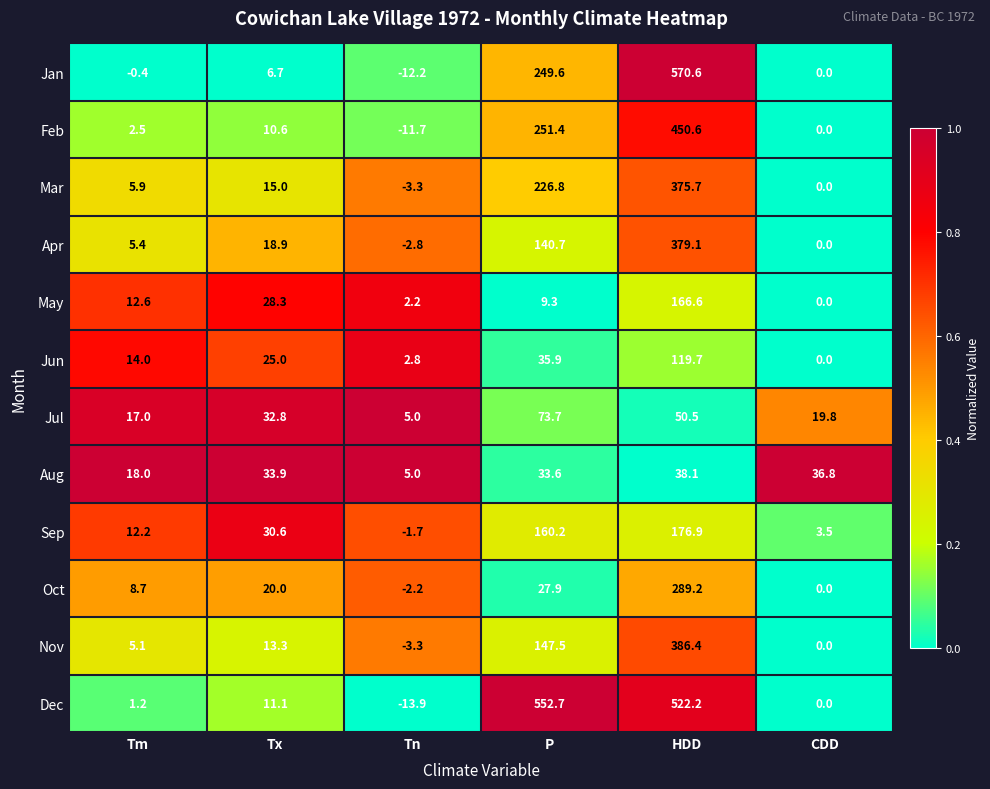

Which series has the largest range (max minus min)?

Jan